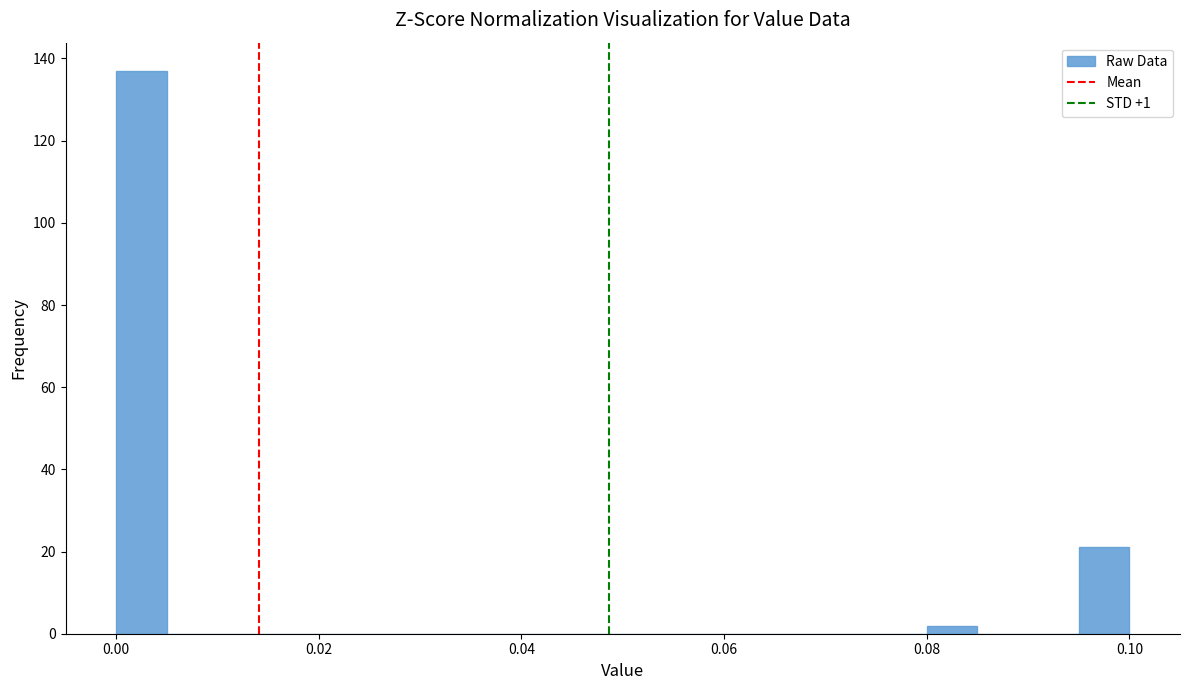

Read against the x-axis, roughly where is the centre of the tallest bar?

0.002